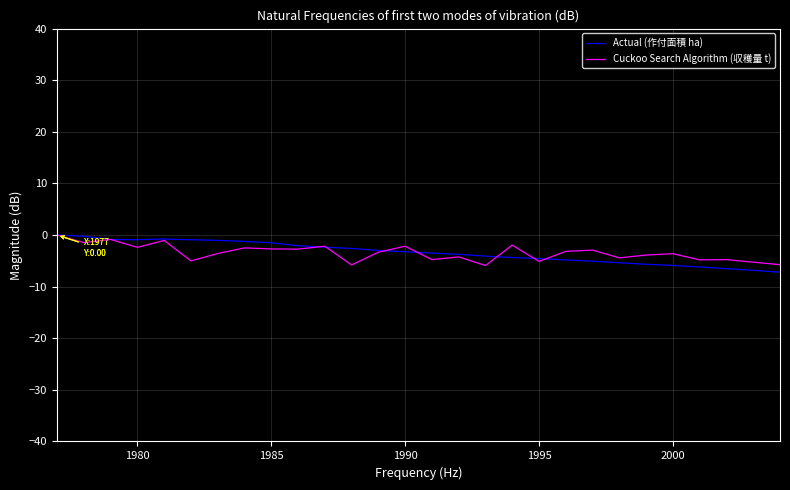

True or false: Cuckoo Search Algorithm (収穫量 t) and Actual (作付面積 ha) cross at least once.

True